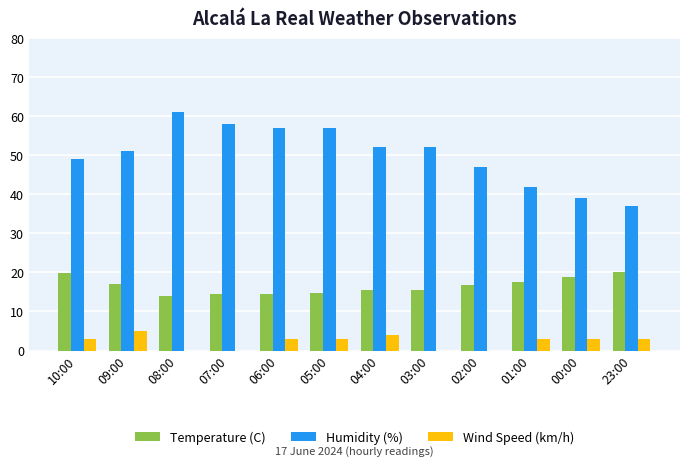

True or false: Temperature (C) has a value of 8.1 at 08:00.

False